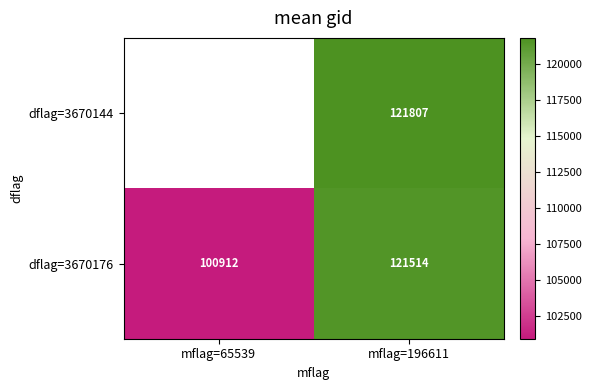

Which series has the widest spread of values?

dflag=3670176